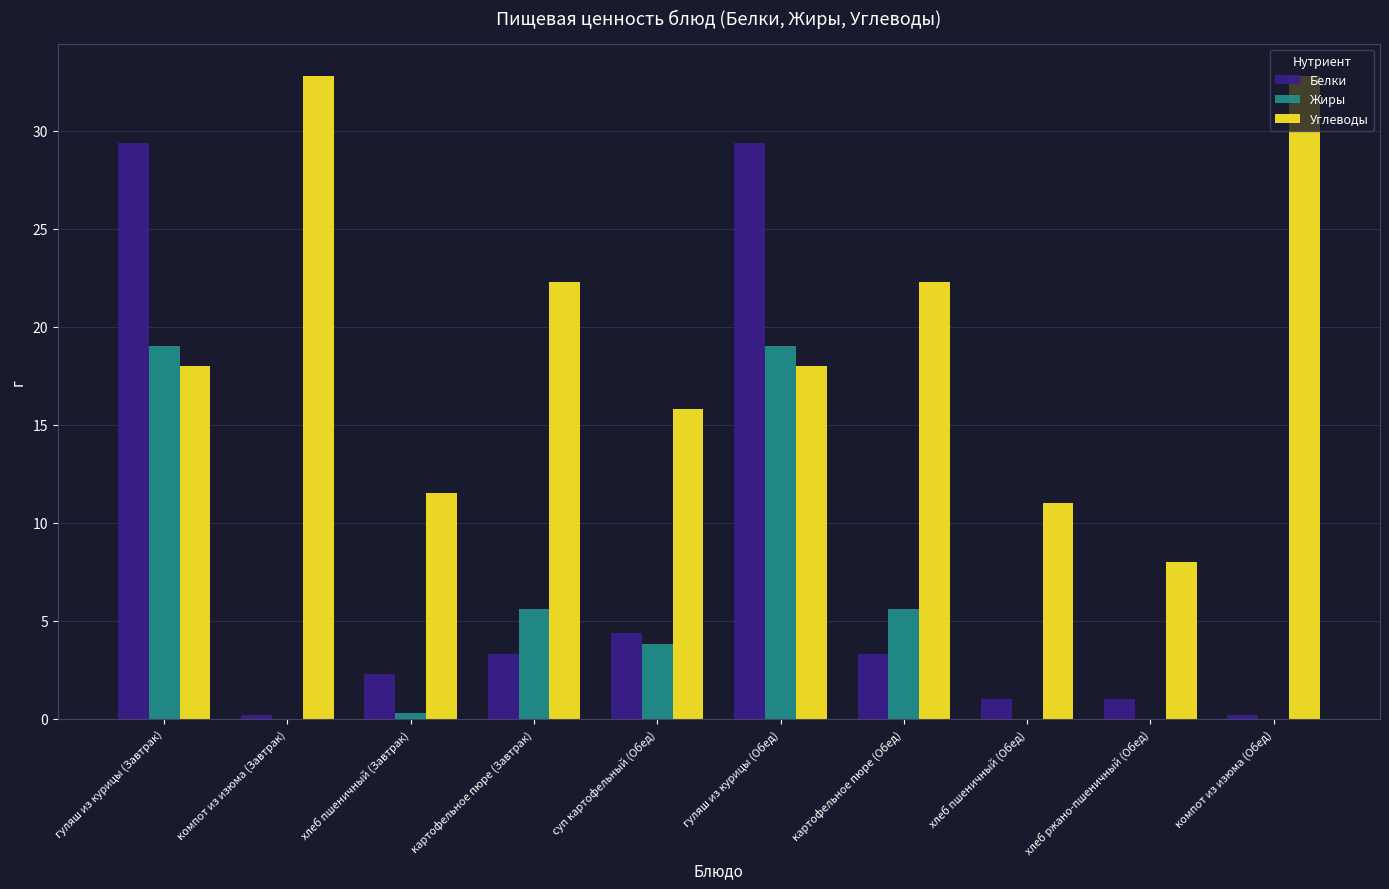

What is the greatest value displayed?

32.8